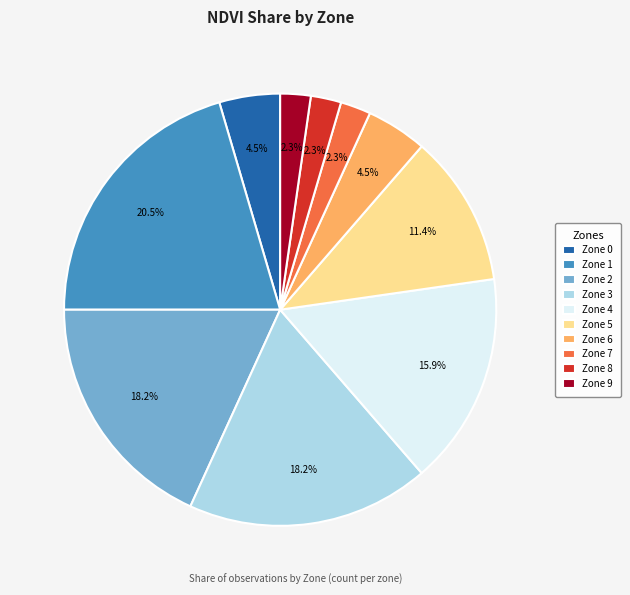

Is the sum of Zone 4 and Zone 3 greater than half?

No